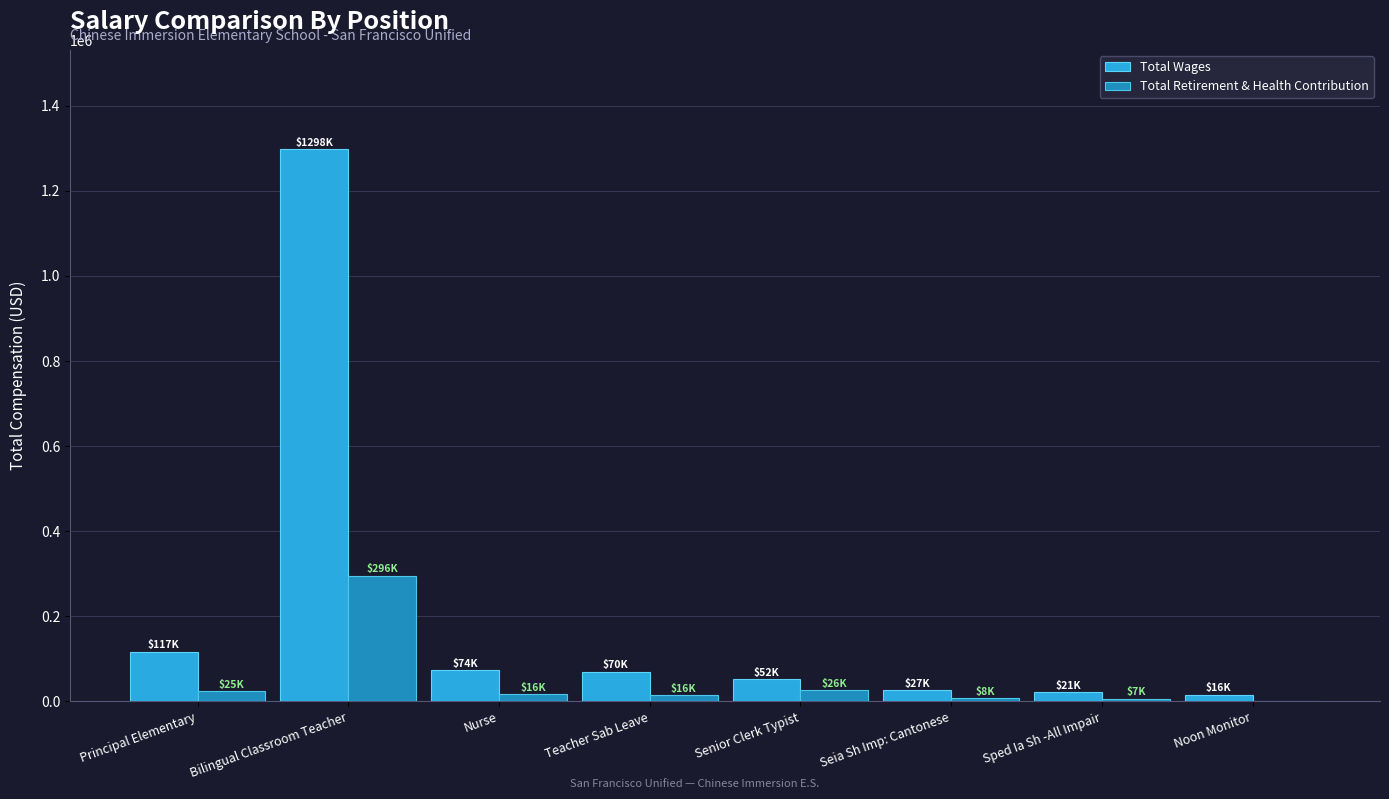

What is the sum of the Total Retirement & Health Contribution values at Teacher Sab Leave and Sped Ia Sh -All Impair?

22611